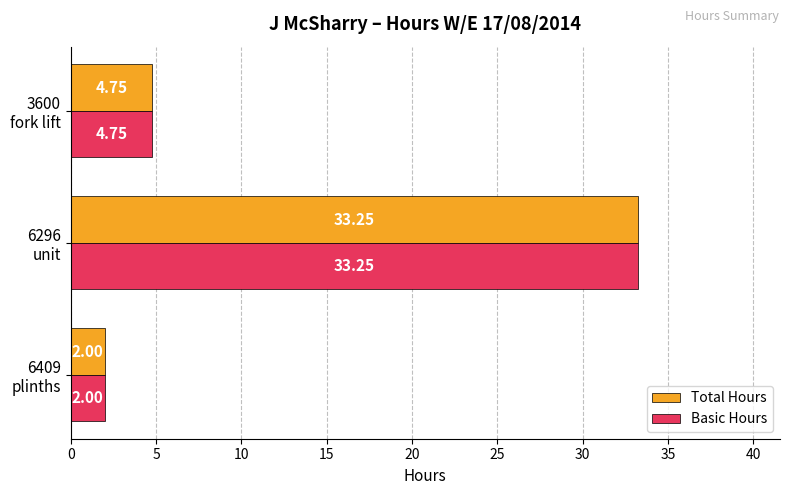

What is the average value of the Total Hours series?

13.3